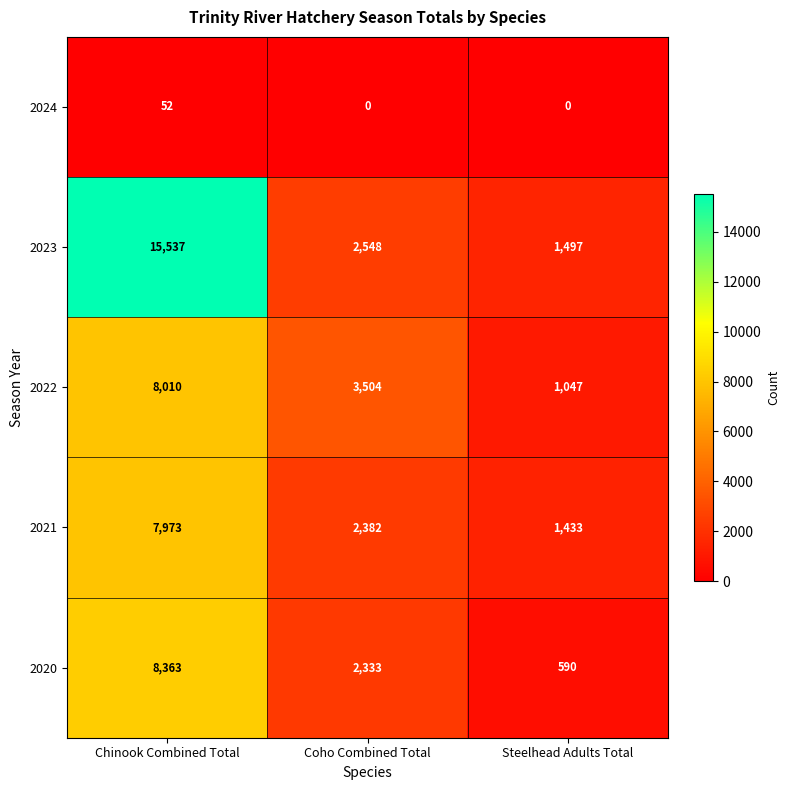

What is the maximum value shown in the chart?

15537